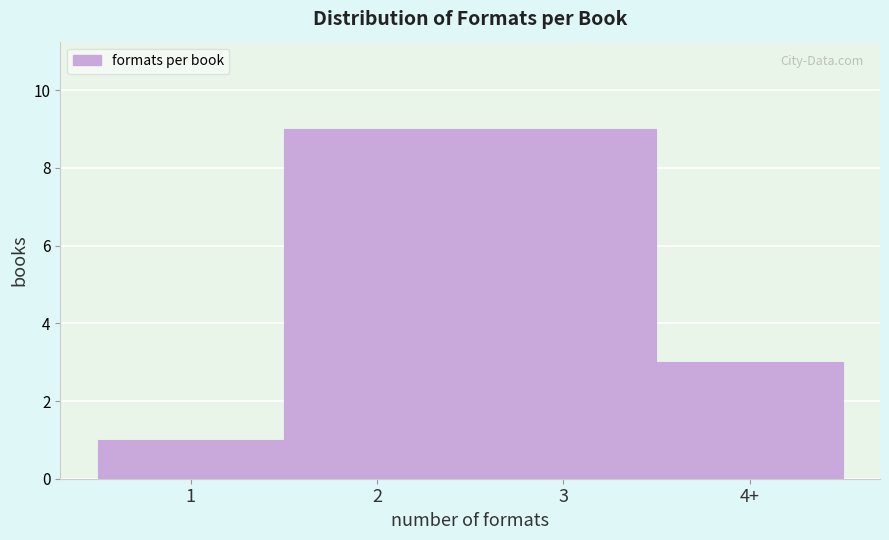

Reading right to left, what are all the values shown in this chart?

4+=3	3=9	2=9	1=1